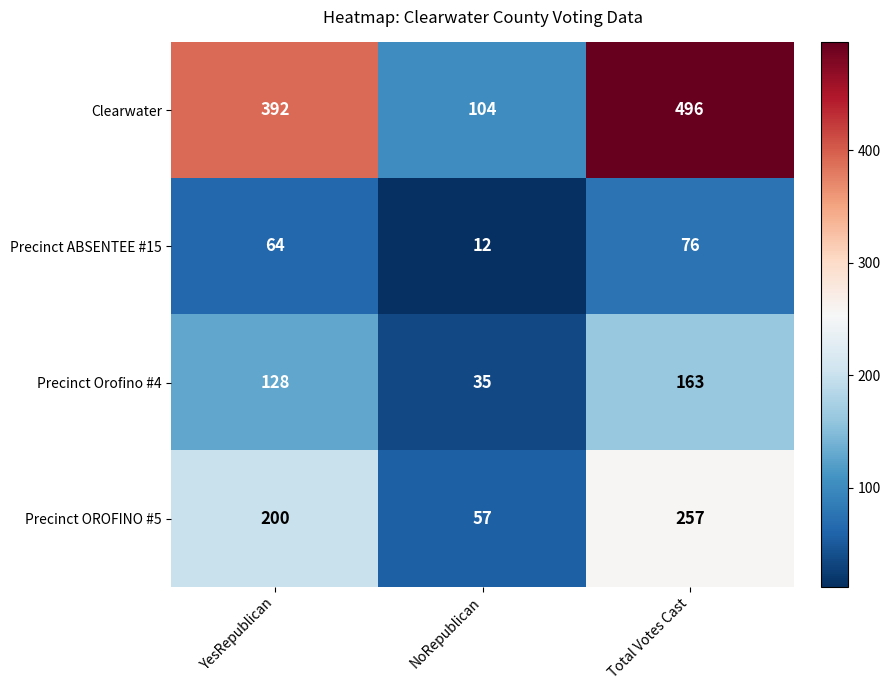

Is it true that Precinct ABSENTEE #15 equals 19 at NoRepublican?

False